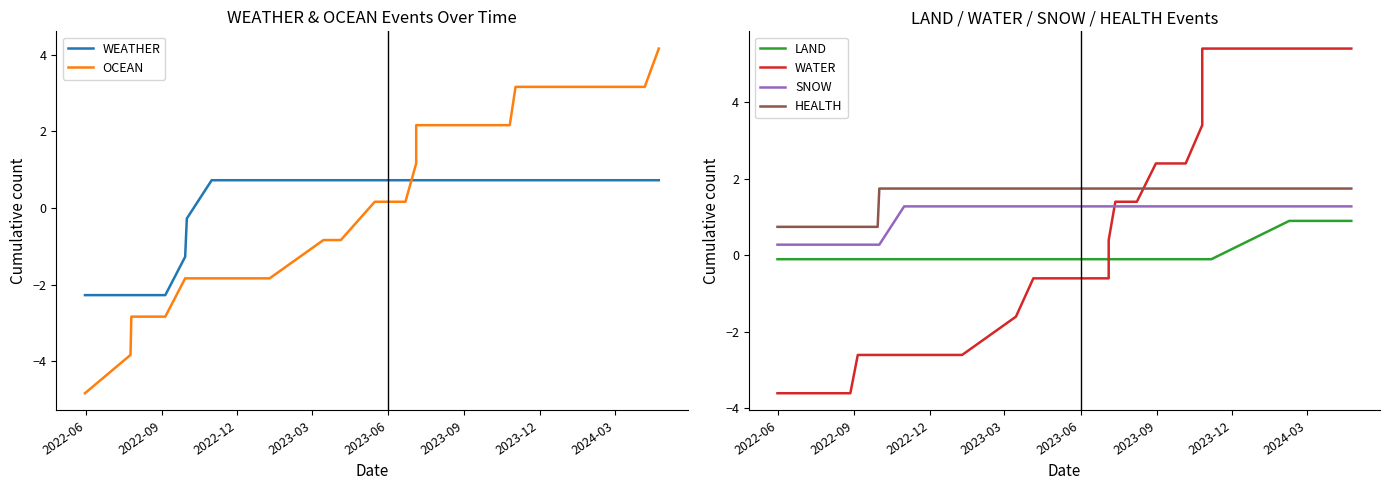

What is the smallest value displayed?

-4.8